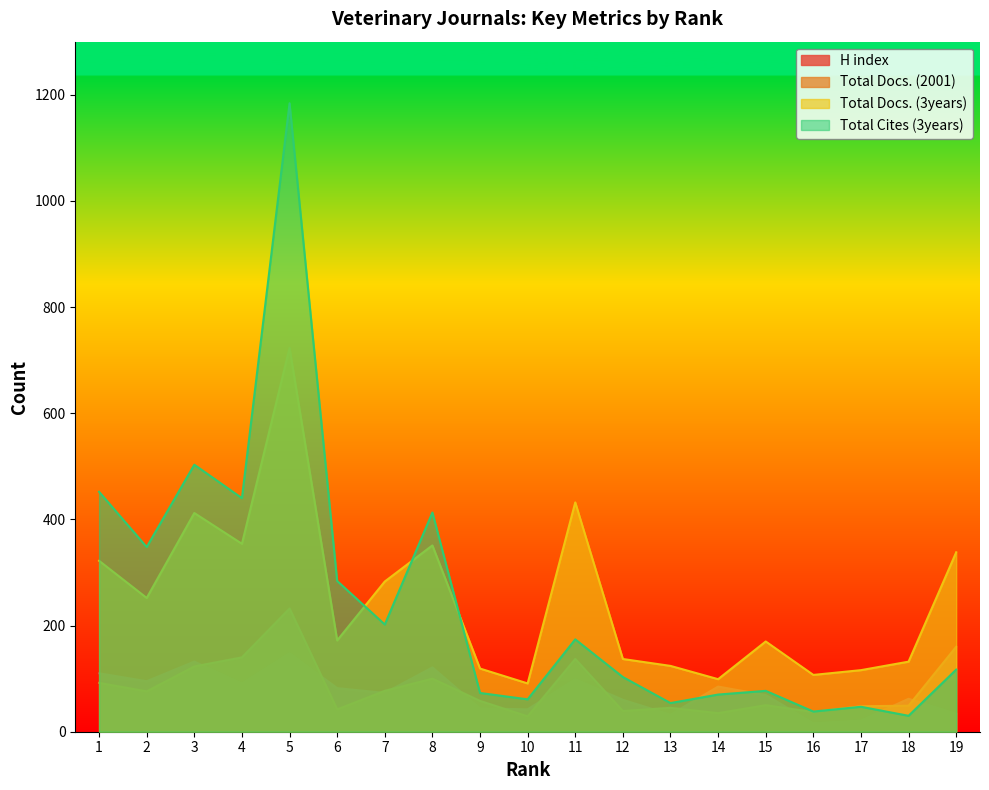

Is it true that H index equals 82 at 6?

True